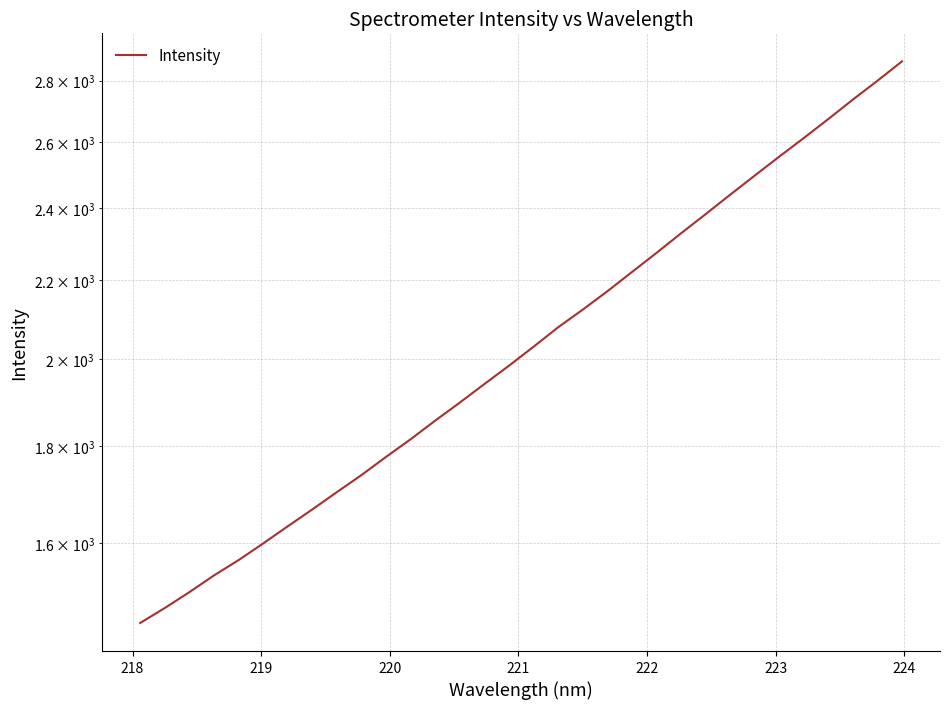

How many lines are shown in the chart?

1